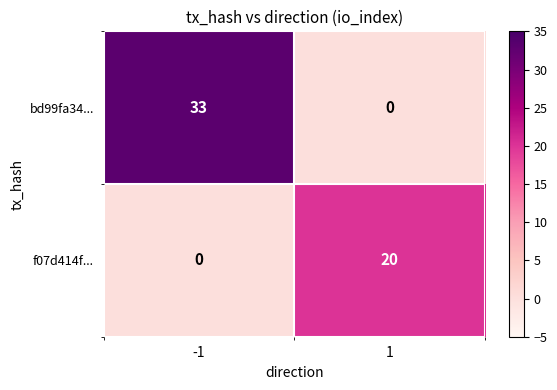

True or false: f07d414f... has a value of 0 at -1.

True